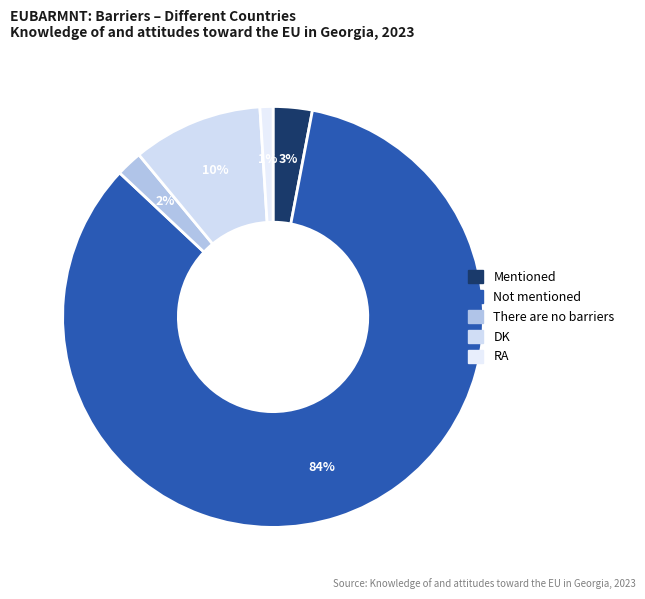

To the nearest percent, what is the difference between the RA and DK slice percentages?

9%